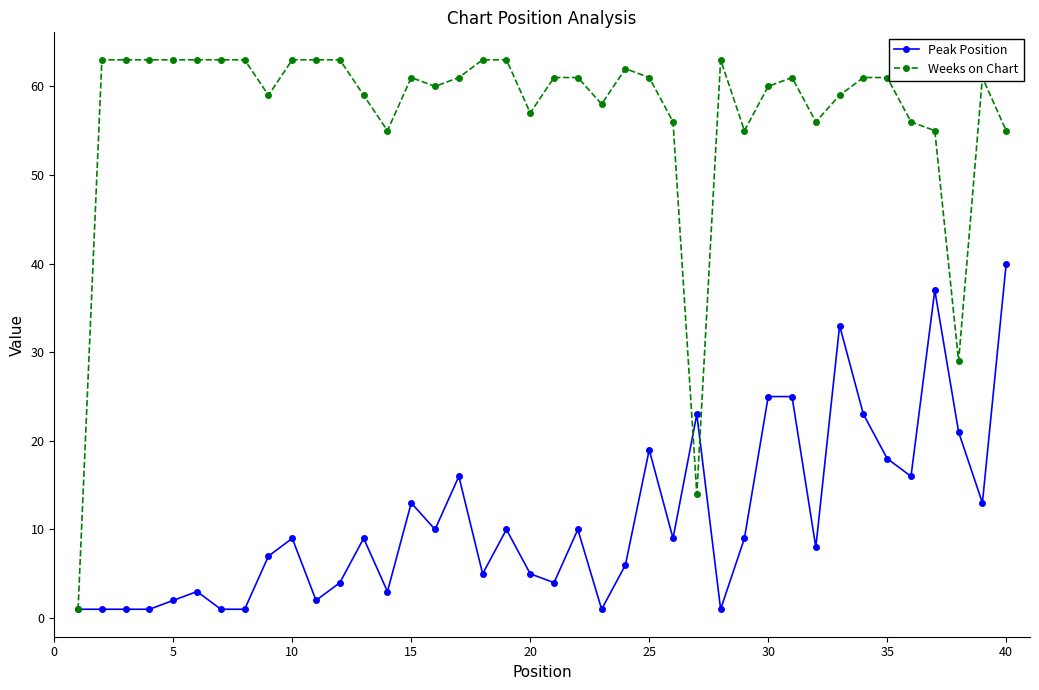

Which series has the largest total across all categories?

Weeks on Chart